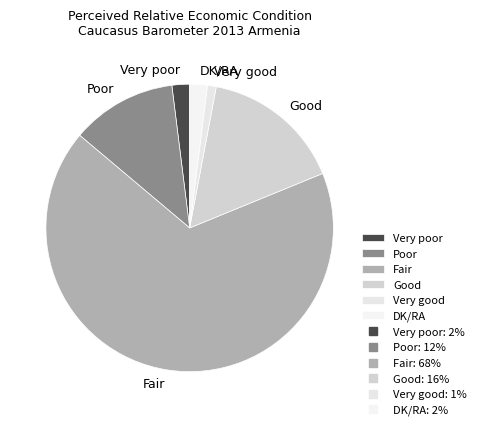

How many segments does this pie chart have?

6